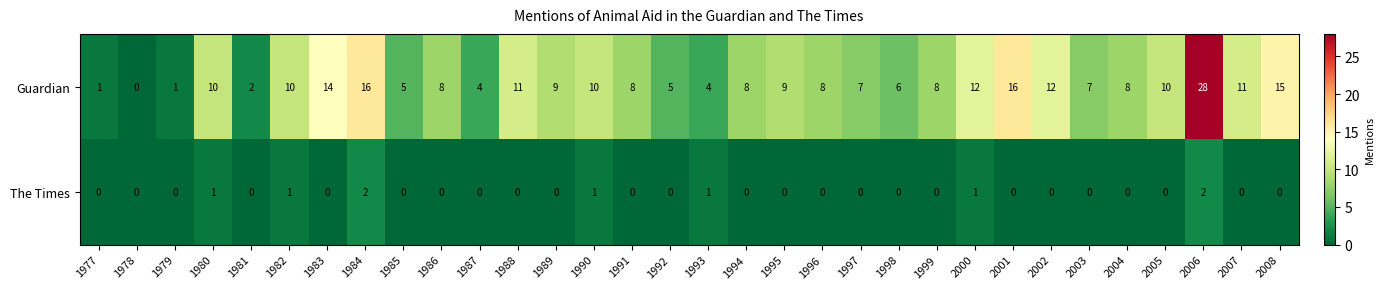

True or false: Guardian has a value of 15 at 2008.

True